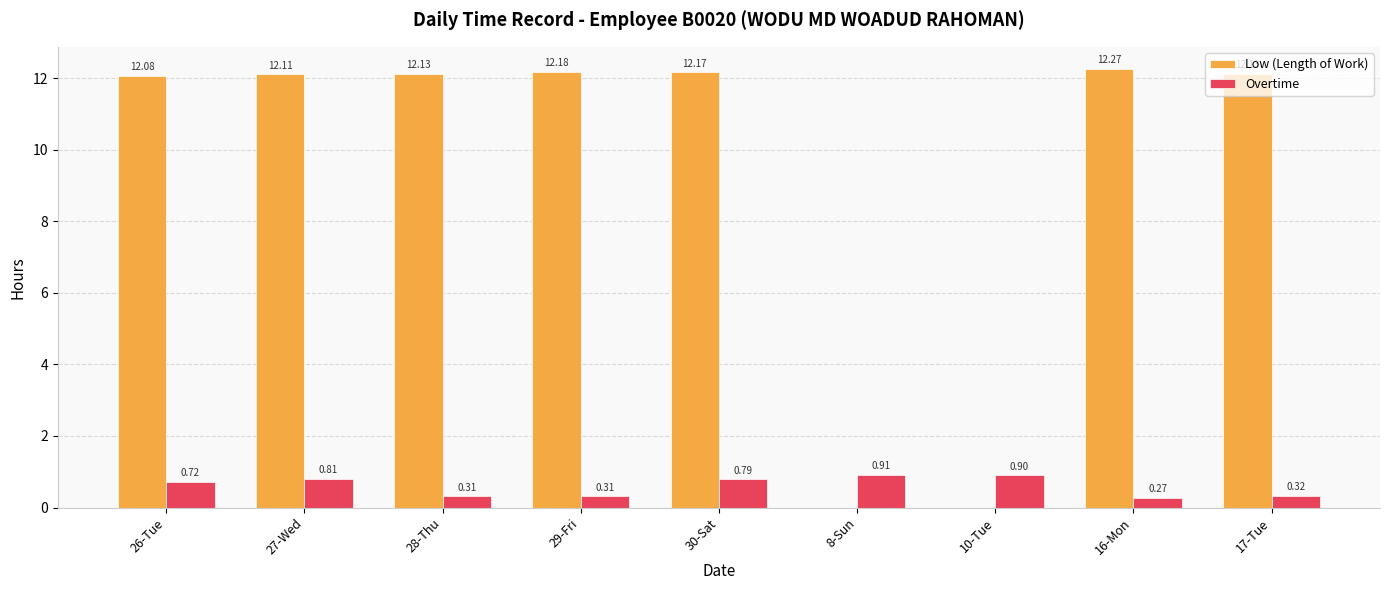

What is the sum of all Low (Length of Work) values?

85.1